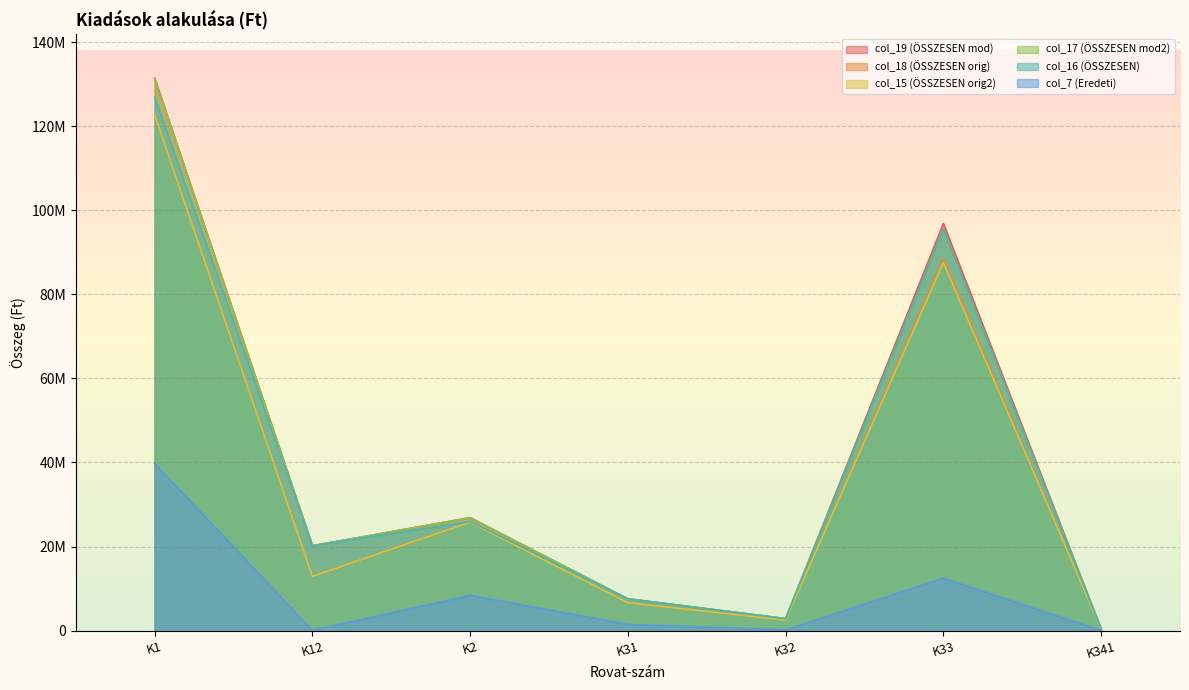

Reading left to right, what are all the values shown in this chart?

col_19 (ÖSSZESEN mod): K1=131439717	K12=20197305	K2=26874787	K31=7568937	K32=2849950	K33=96854097	K341=385290
col_18 (ÖSSZESEN orig): K1=122723000	K12=12909000	K2=25805000	K31=6636000	K32=2508000	K33=88541000	K341=290000
col_15 (ÖSSZESEN orig2): K1=122723000	K12=12909000	K2=25805000	K31=6636000	K32=2508000	K33=87541000	K341=290000
col_17 (ÖSSZESEN mod2): K1=131439717	K12=20197305	K2=26874787	K31=7568937	K32=2849950	K33=95530916	K341=385290
col_16 (ÖSSZESEN): K1=126939717	K12=20197305	K2=25974787	K31=7568937	K32=2849950	K33=95530916	K341=385290
col_7 (Eredeti): K1=39807000	K12=50000	K2=8396000	K31=1480000	K32=180000	K33=12470000	K341=30000